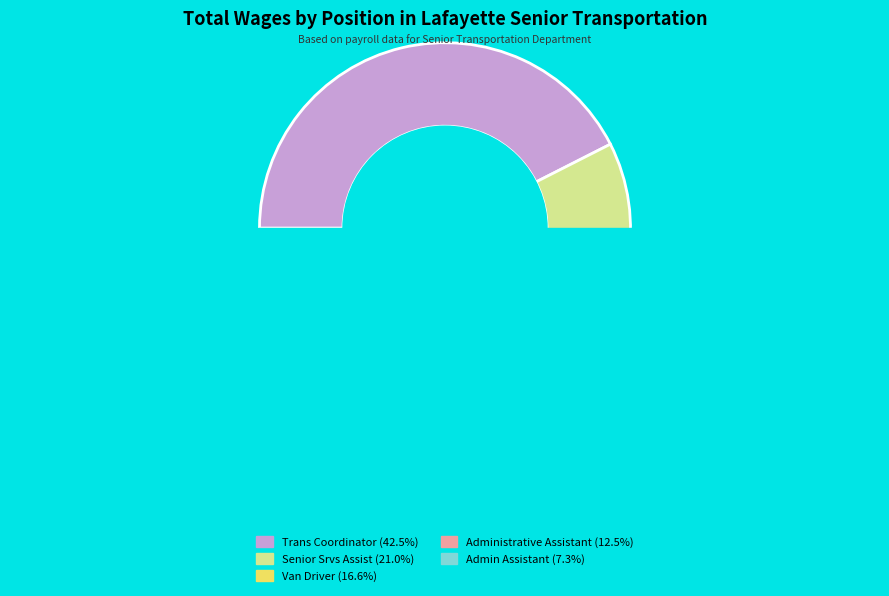

What is the change in value from Administrative Assistant to Admin Assistant?

-5519